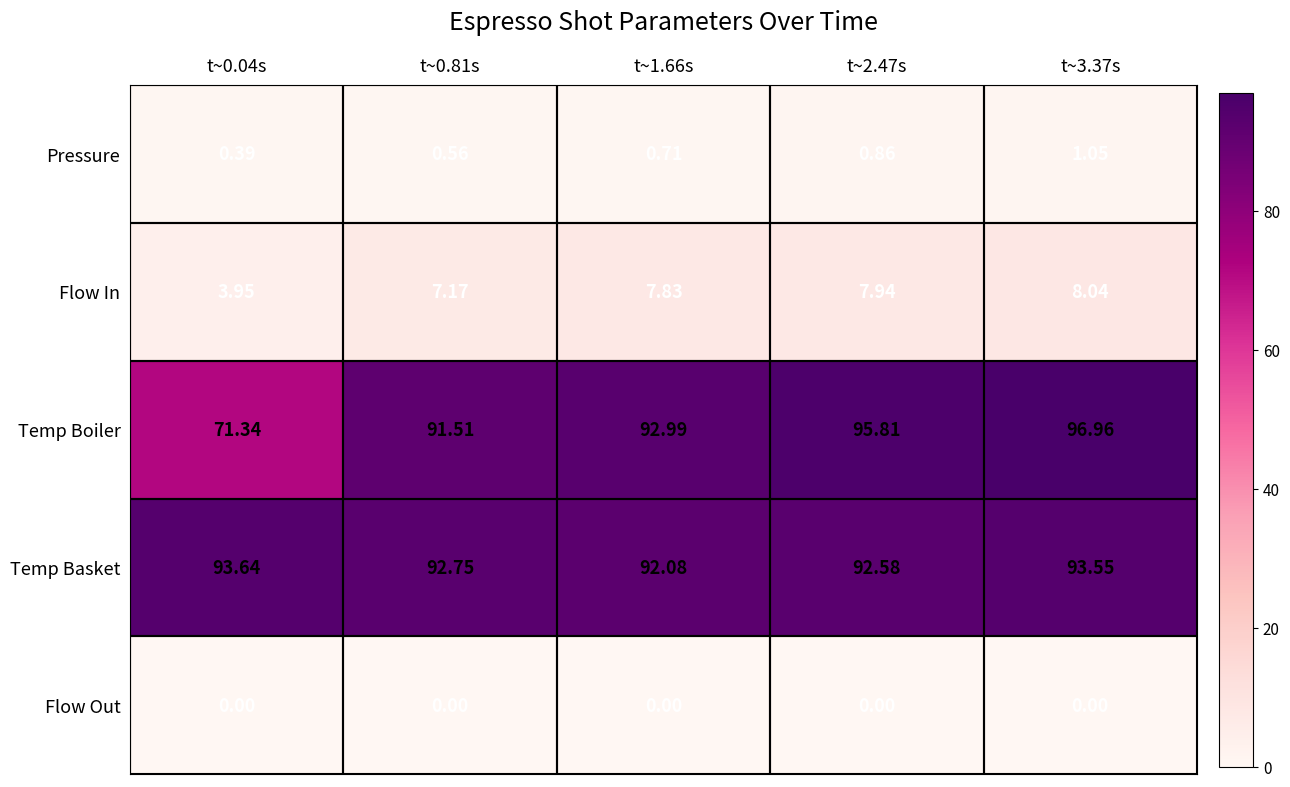

Which series has the widest spread of values?

Temp Boiler